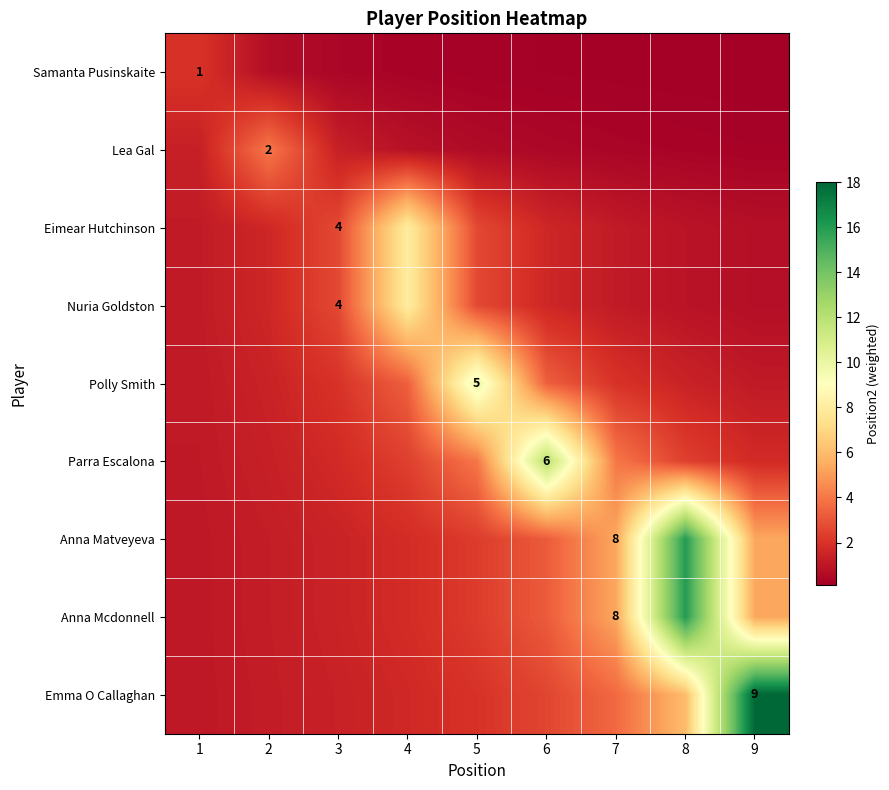

At which label does Anna Mcdonnell reach its peak?

8